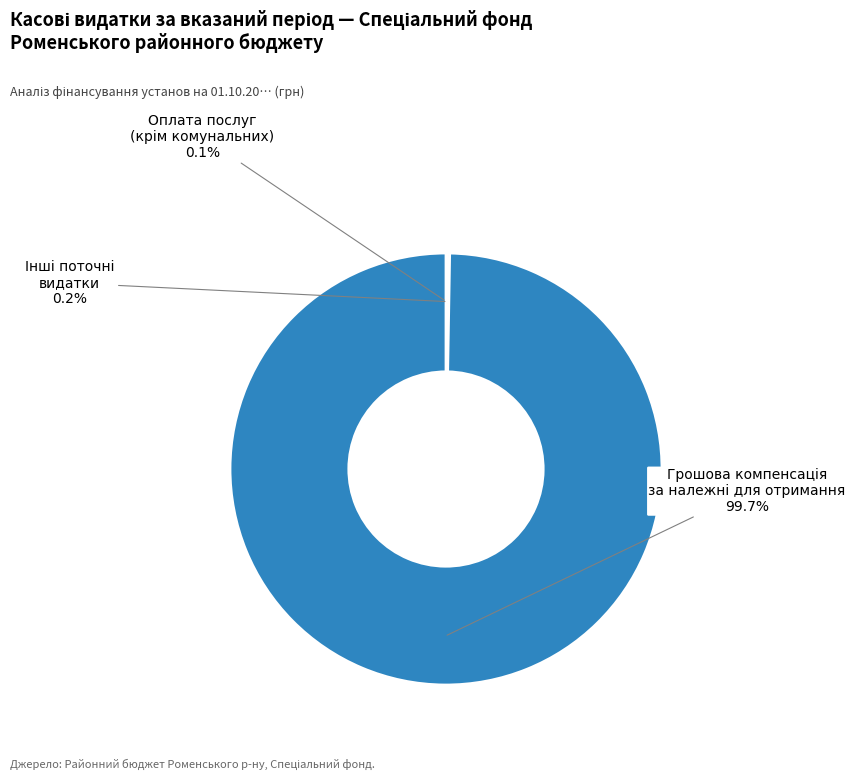

To the nearest percent, what is the average slice percentage?

33%